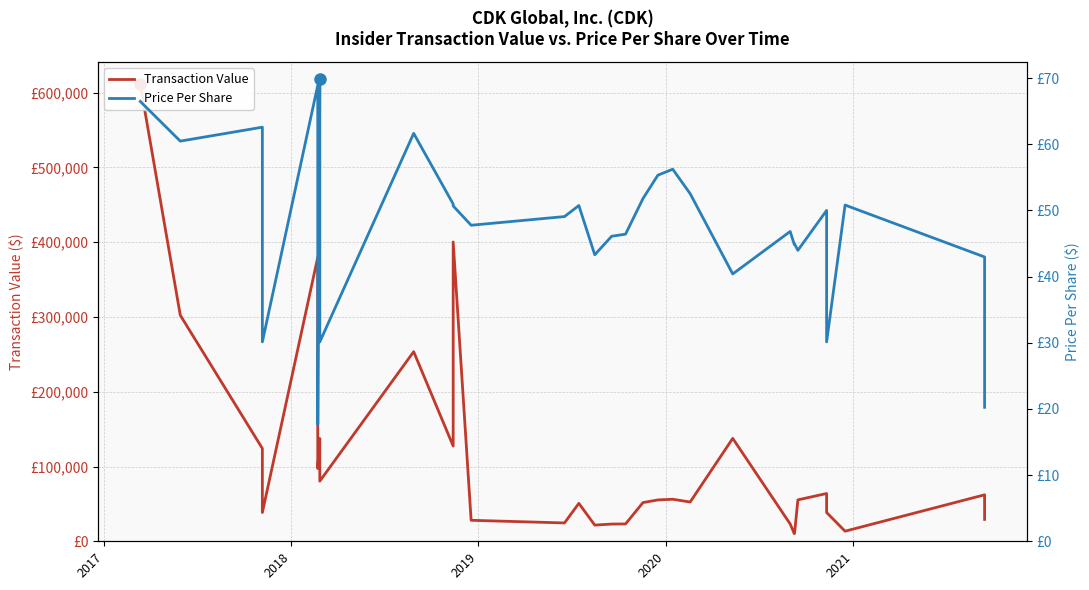

How many data points in Transaction Value are less than 55320?

15